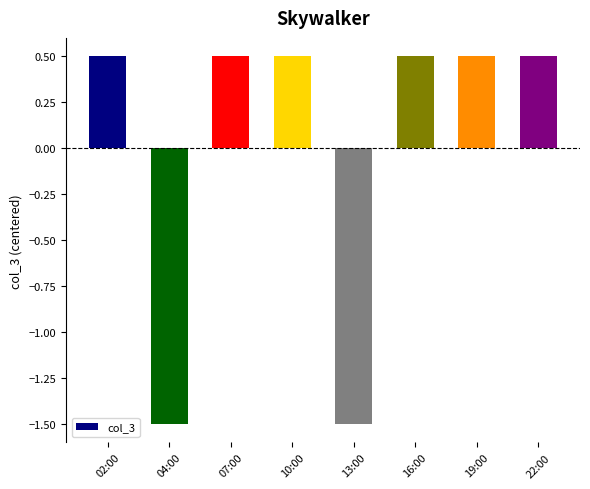

What is the label of the 8th bar from the right?

02:00